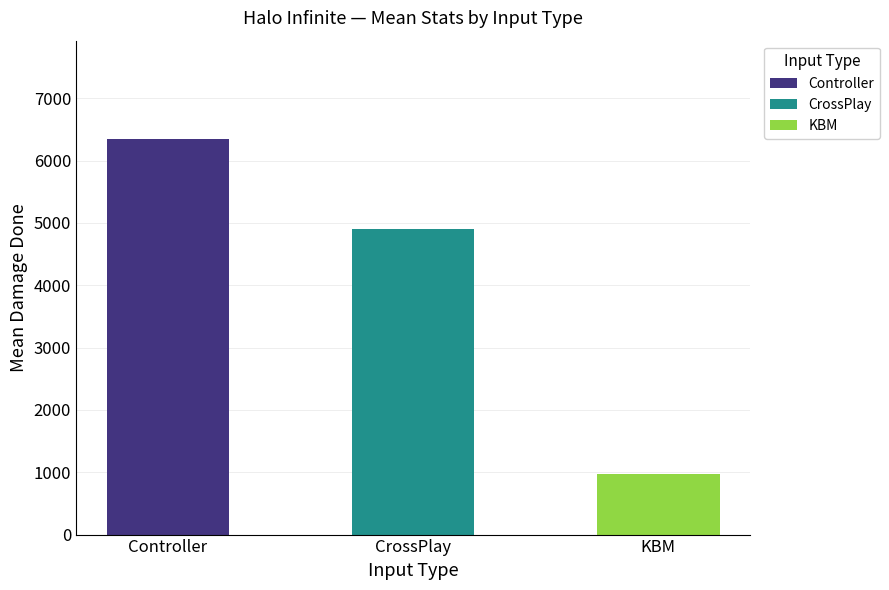

Rank the categories by value from highest to lowest.

Controller, CrossPlay, KBM